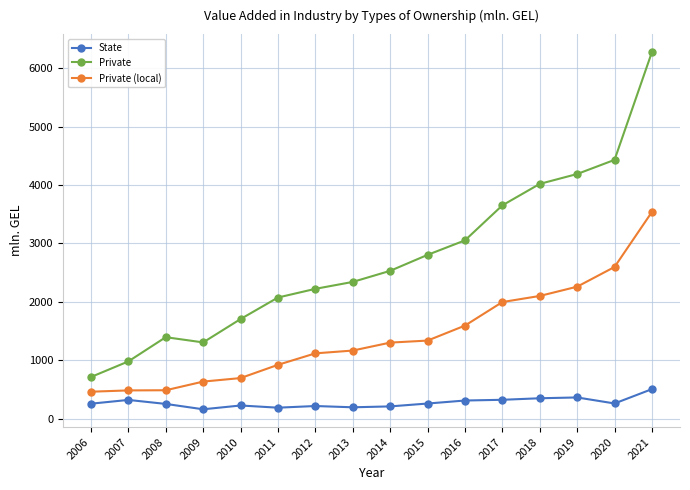

At how many categories does at least one series exceed 565?

16